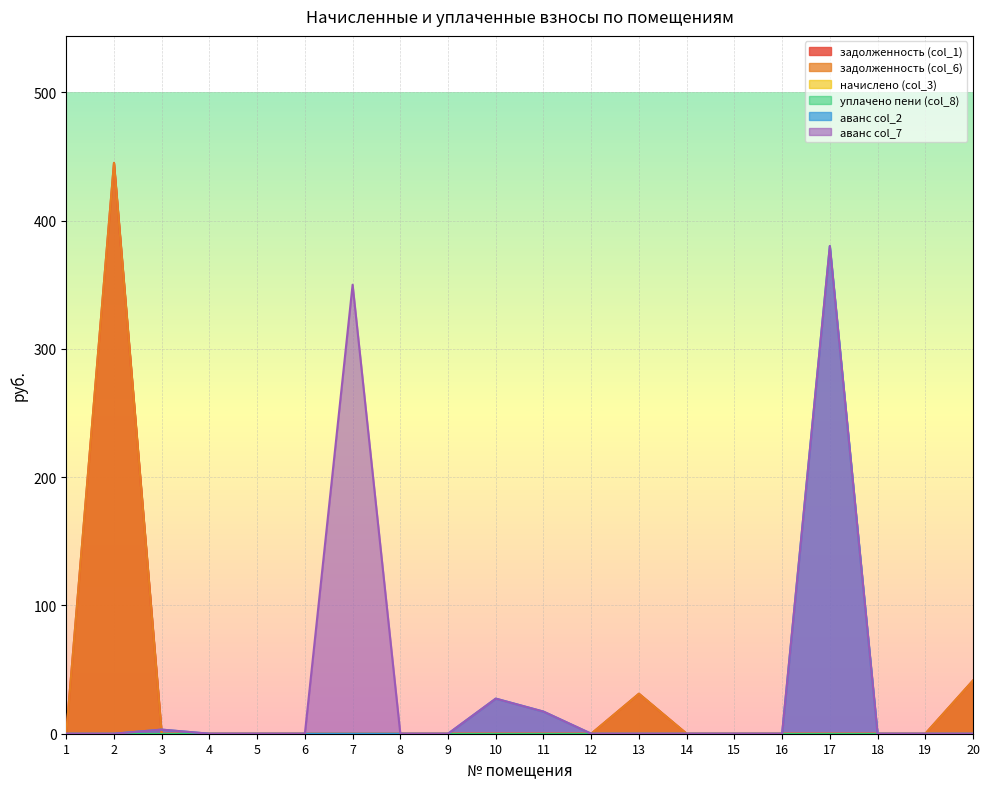

How many lines are shown in the chart?

6